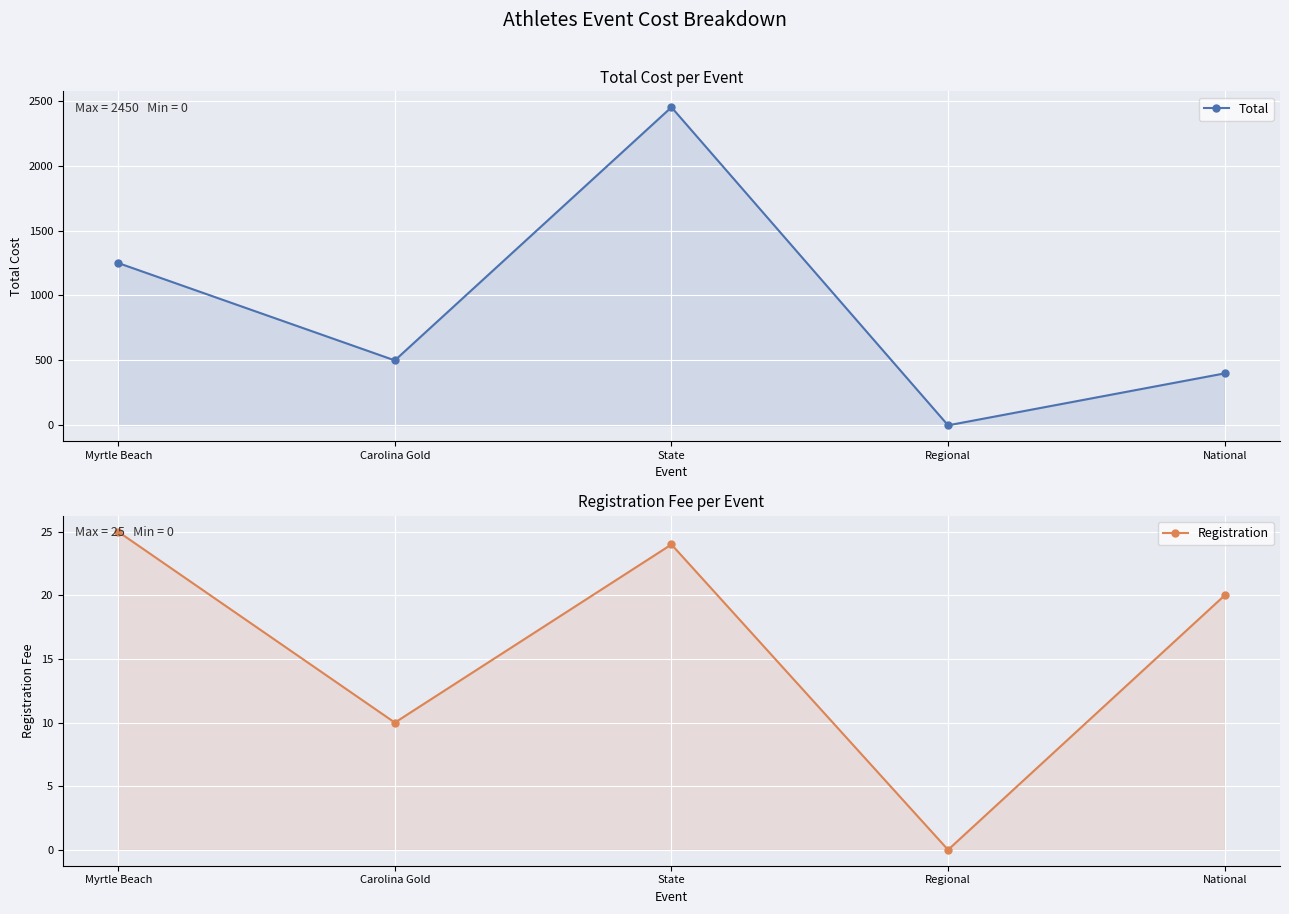

What is the difference between the highest and lowest values at Carolina Gold?

490